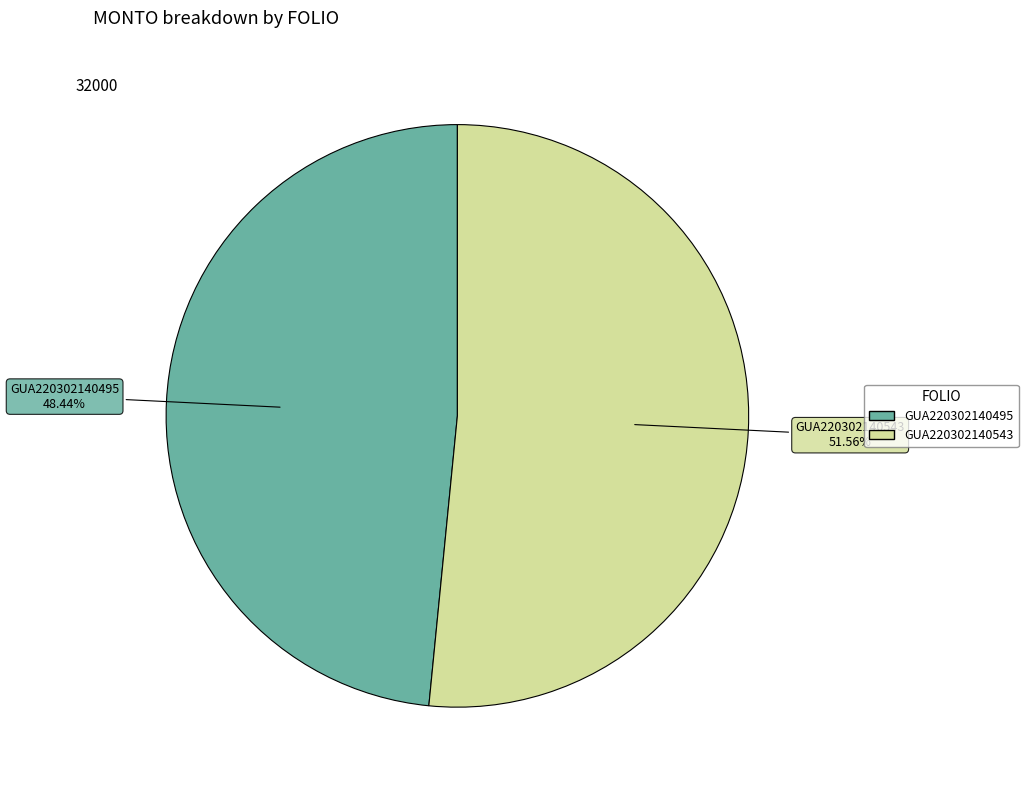

What is the total percentage of GUA220302140543 and GUA220302140495?

100.0%